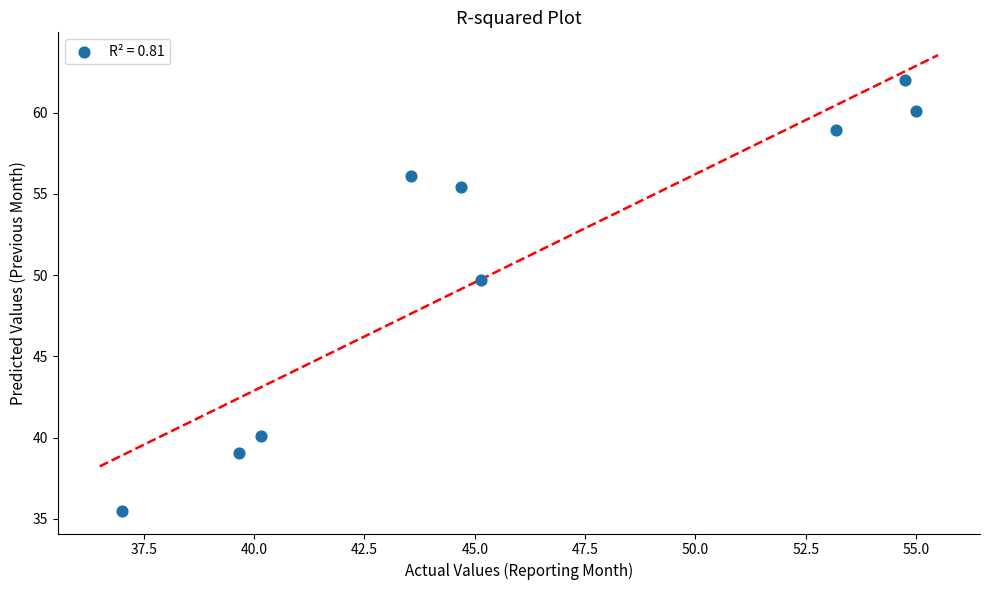

What is the range of X values (max minus min)?

18.0